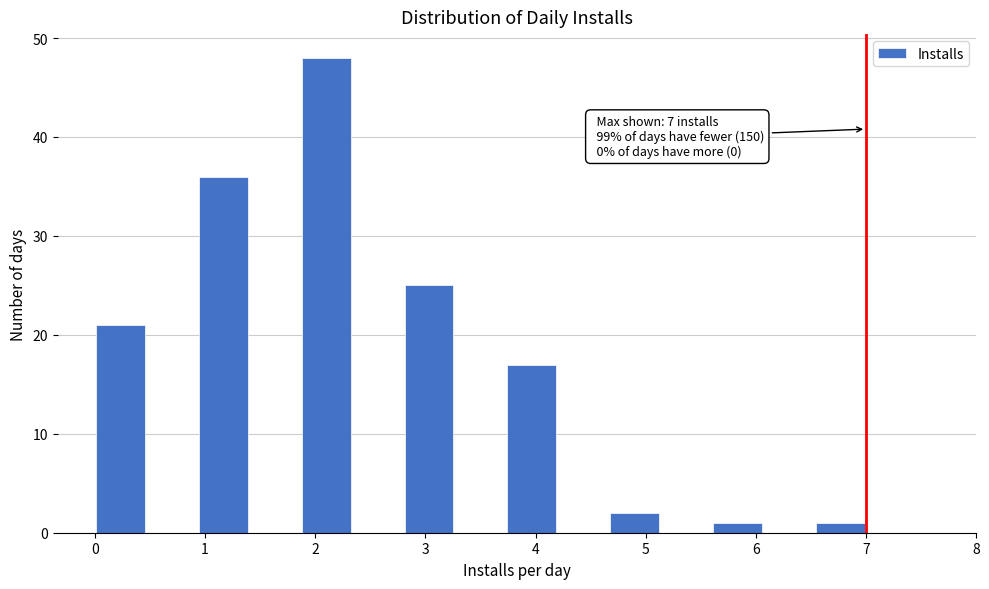

Over which range of the x-axis is the bar tallest?

1.9 to 2.3